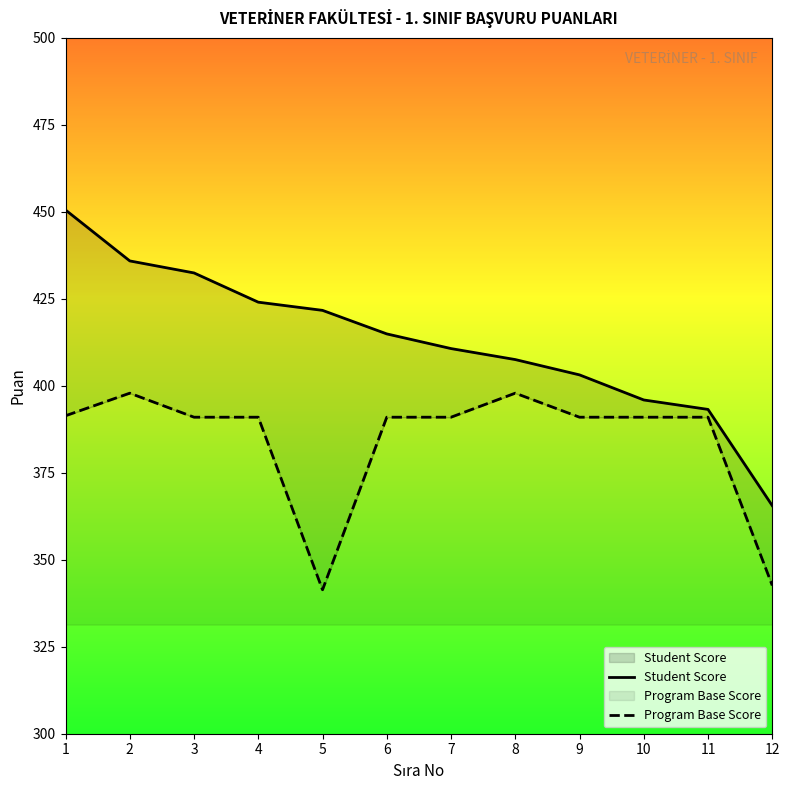

At which category is the sum across all series the highest?

1